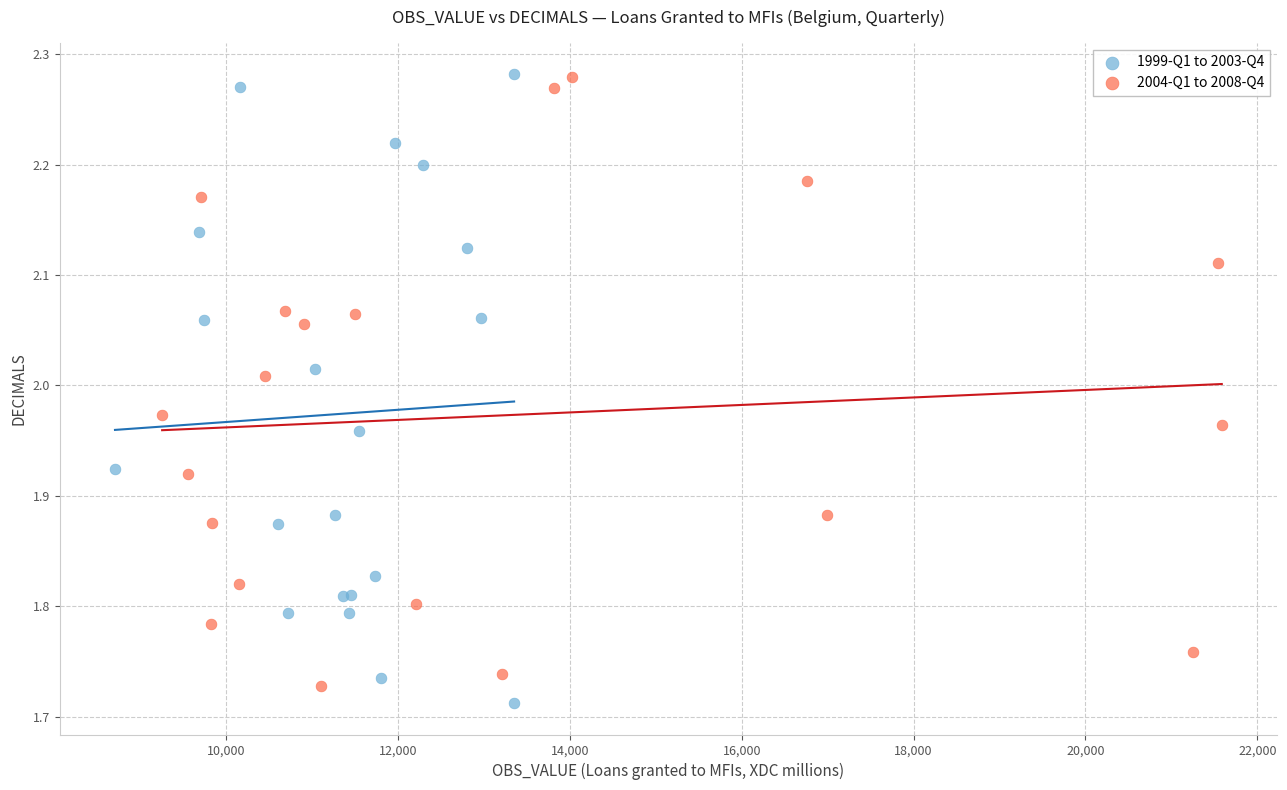

Which series reaches the minimum Y coordinate?

1999-Q1 to 2003-Q4